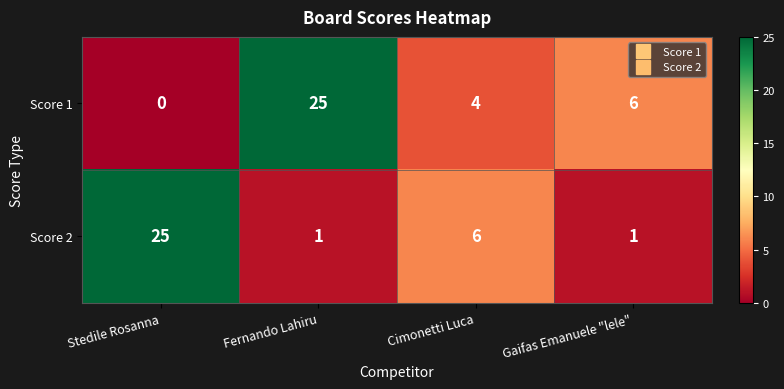

What is the maximum value shown in the chart?

25